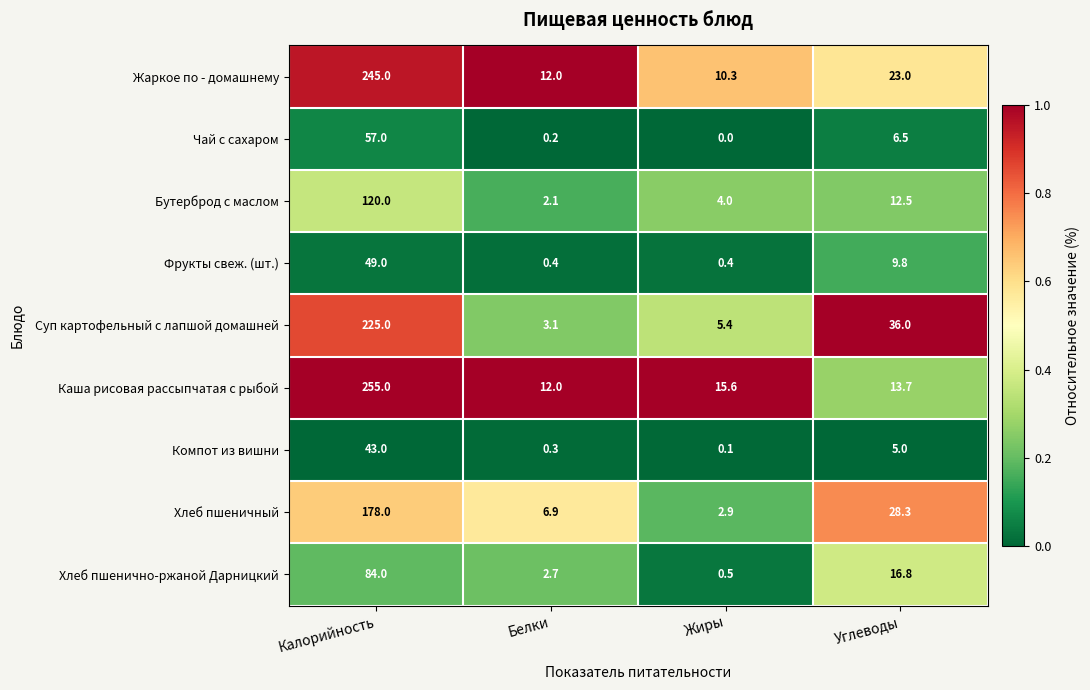

What is the sum of all Фрукты свеж. (шт.) values?

59.6